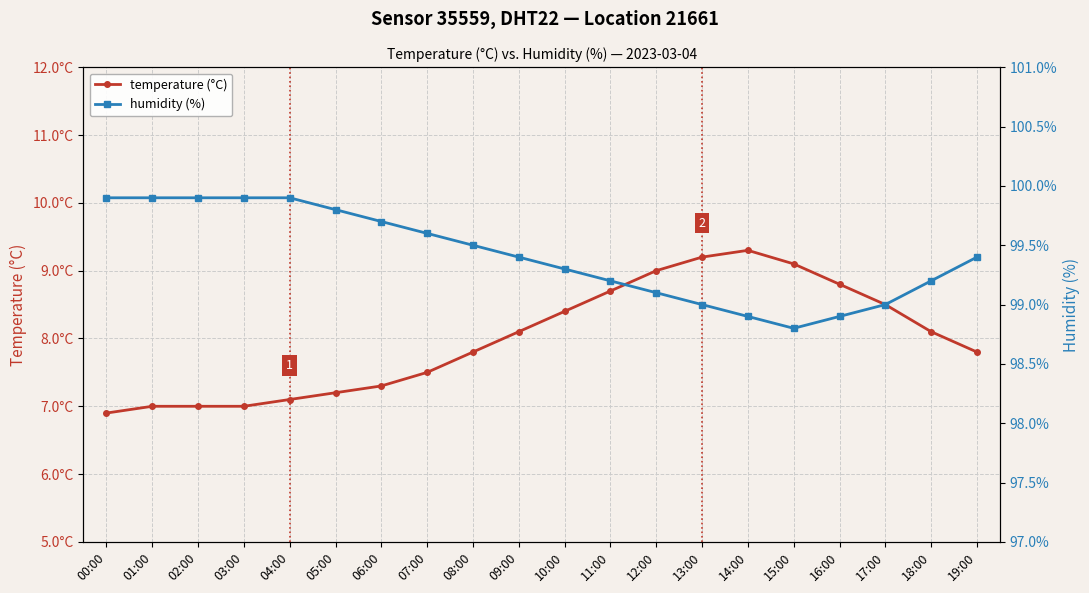

What are all the series names shown in the legend?

temperature (°C), humidity (%)